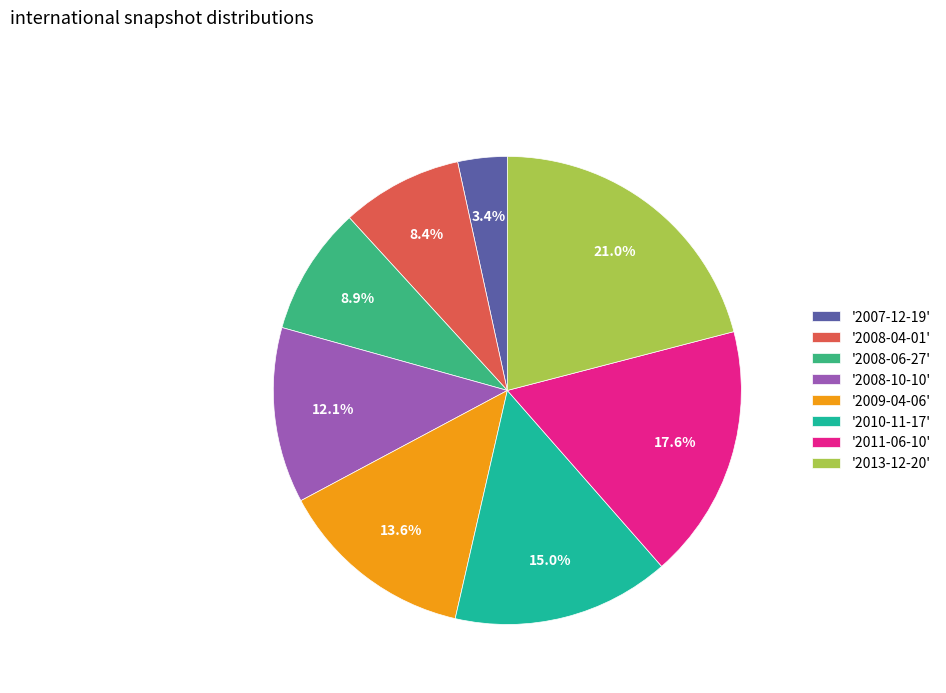

Count the number of slices in the pie.

8